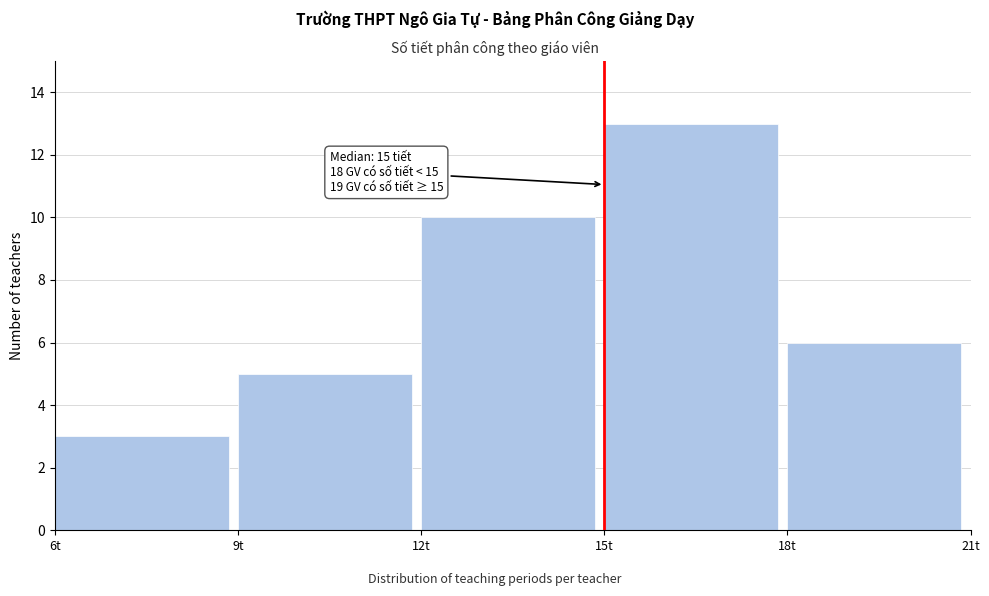

Over which range of the x-axis is the bar tallest?

15 to 18